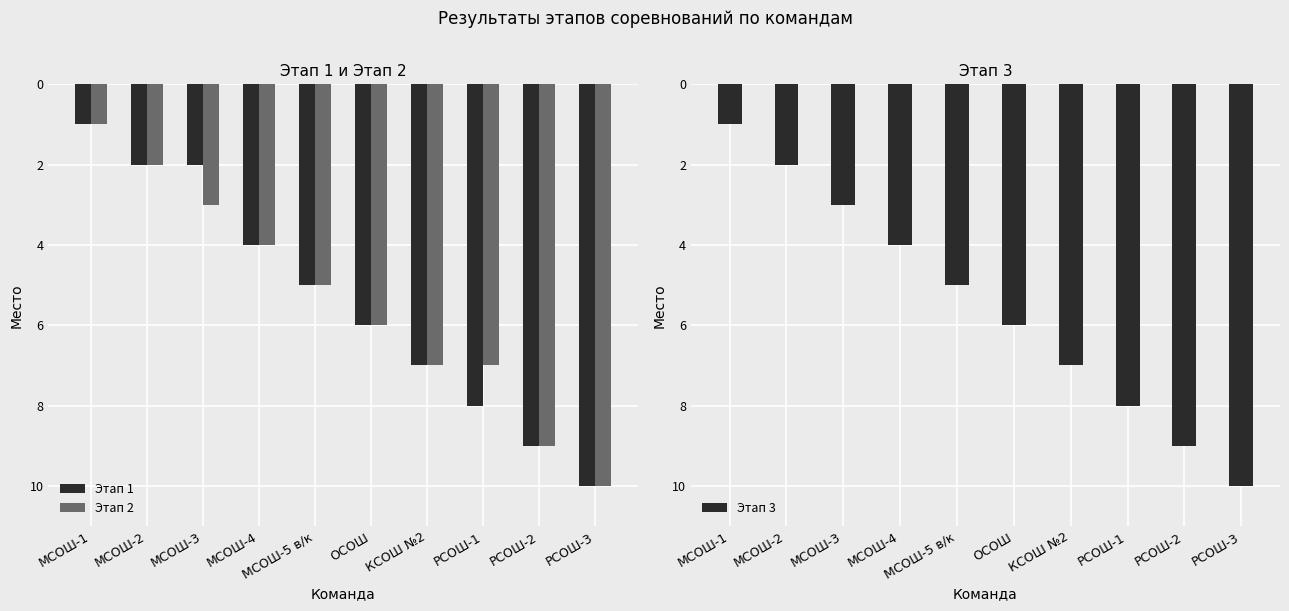

Are the bars horizontal?

No